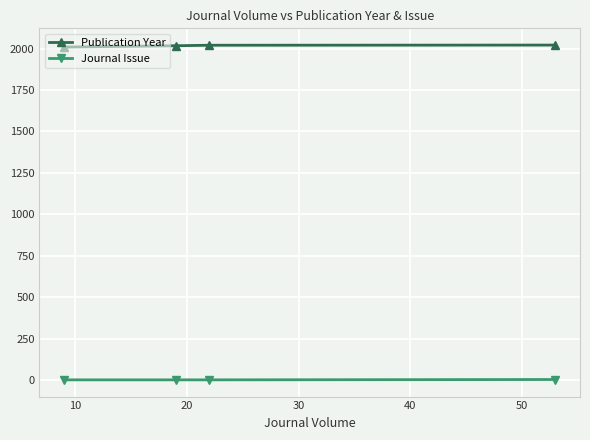

At how many categories does at least one series exceed 859?

4